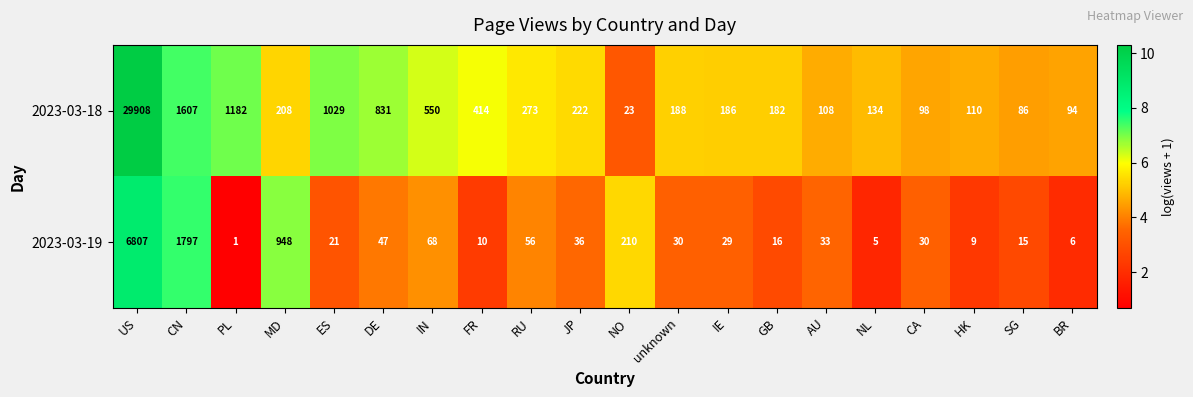

Rank the series at IN from lowest to highest value.

2023-03-19, 2023-03-18